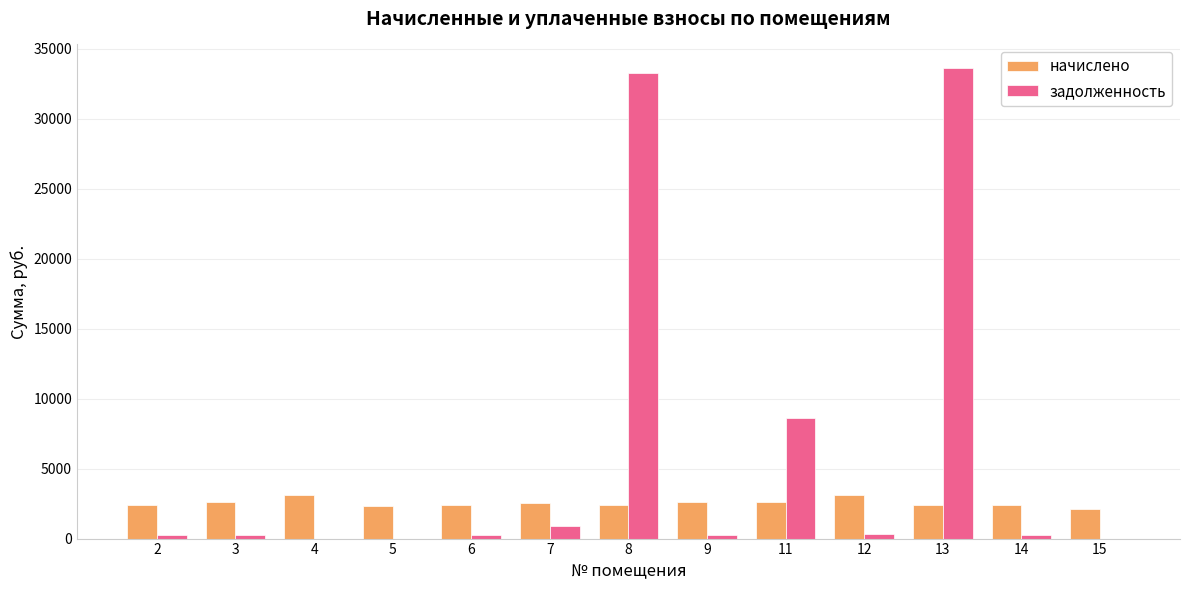

Is the value of задолженность at 11 greater than the value of начислено at 7?

Yes